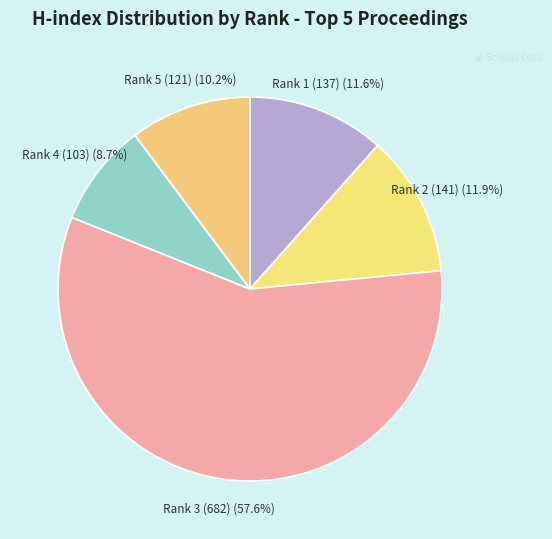

To the nearest percent, what is the difference between the largest and smallest slice percentages?

49%